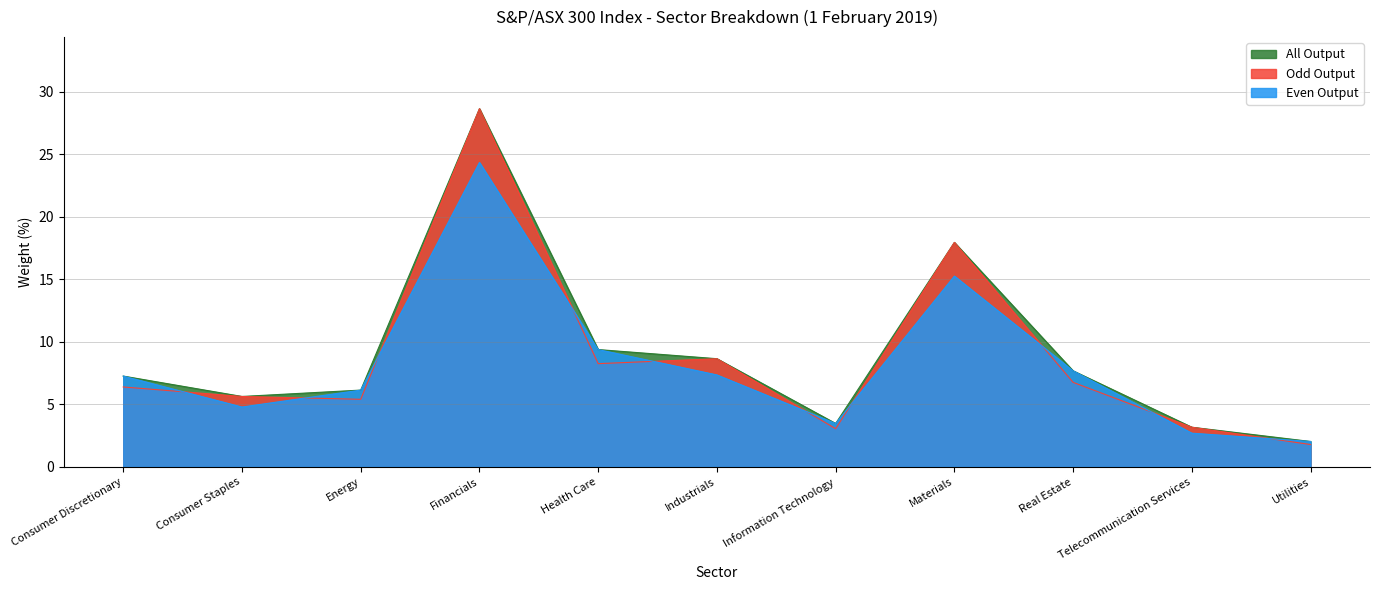

Reading left to right, transcribe all the data shown in this chart.

7.3	5.6	6.1	28.6	9.4	8.7	3.5	17.9	7.7	3.2	2.0